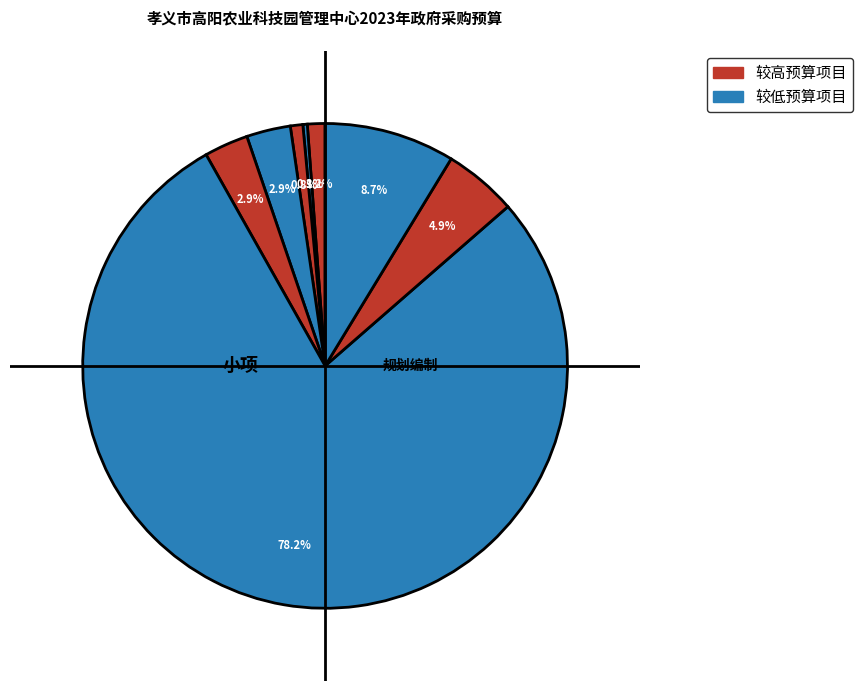

To the nearest percent, what is the difference between the largest and smallest slice percentages?

78%